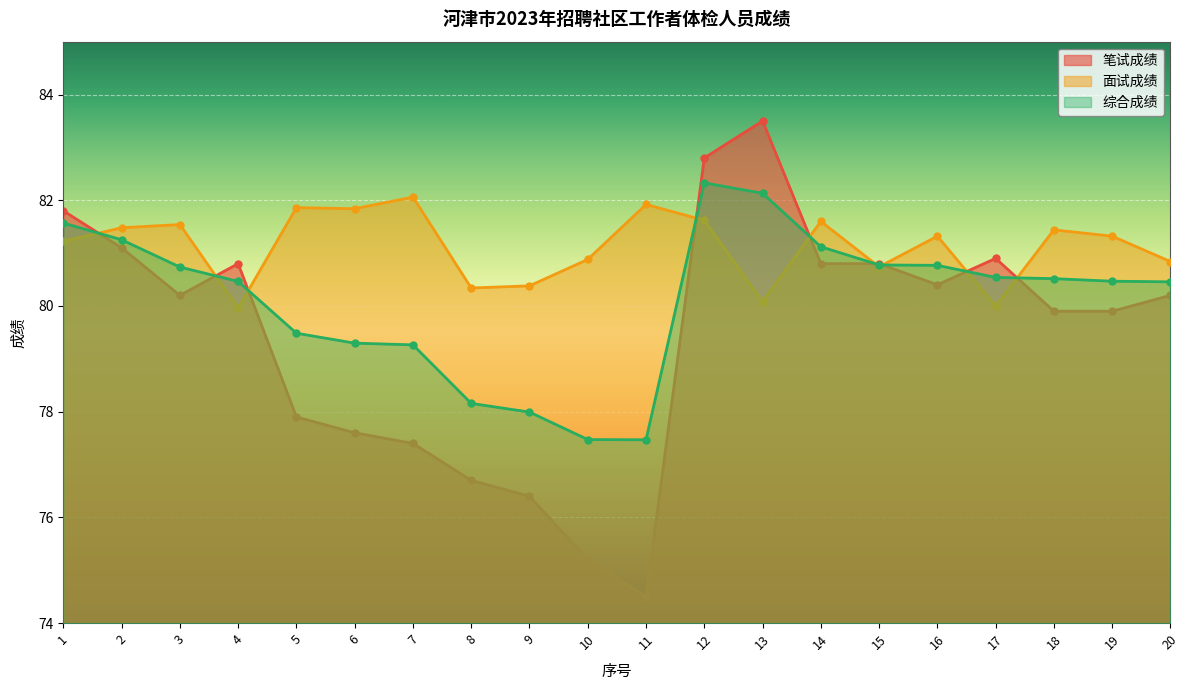

How many values in the 综合成绩 series are below 80?

7